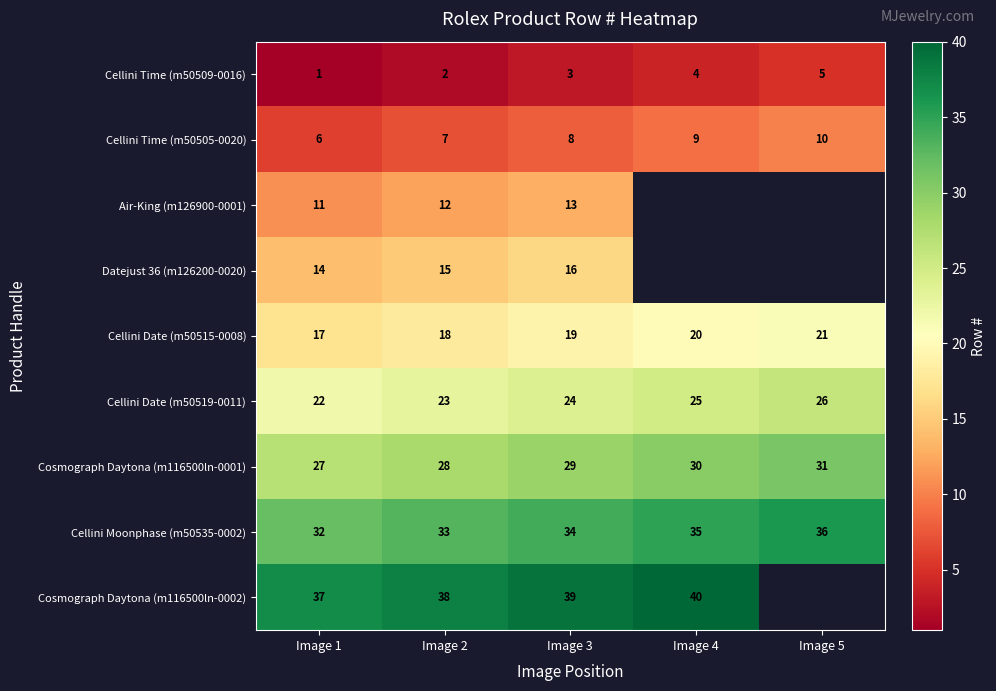

Is the value of Air-King (m126900-0001) at Image 3 greater than the value of Cosmograph Daytona (m116500ln-0001) at Image 5?

No